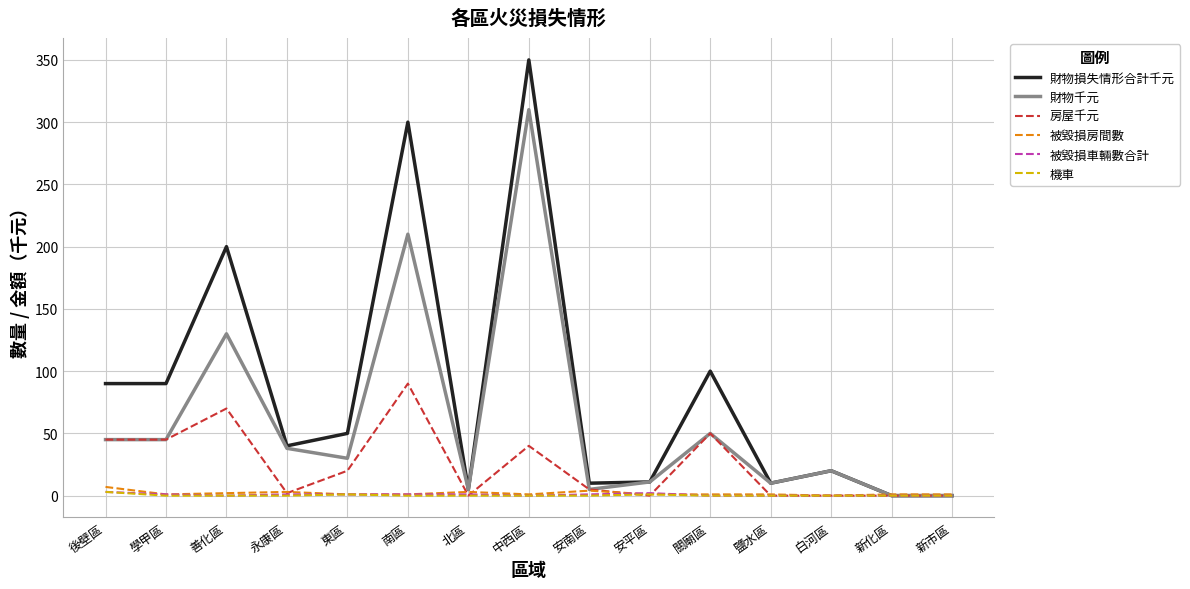

Which series has the widest spread of values?

財物損失情形合計千元